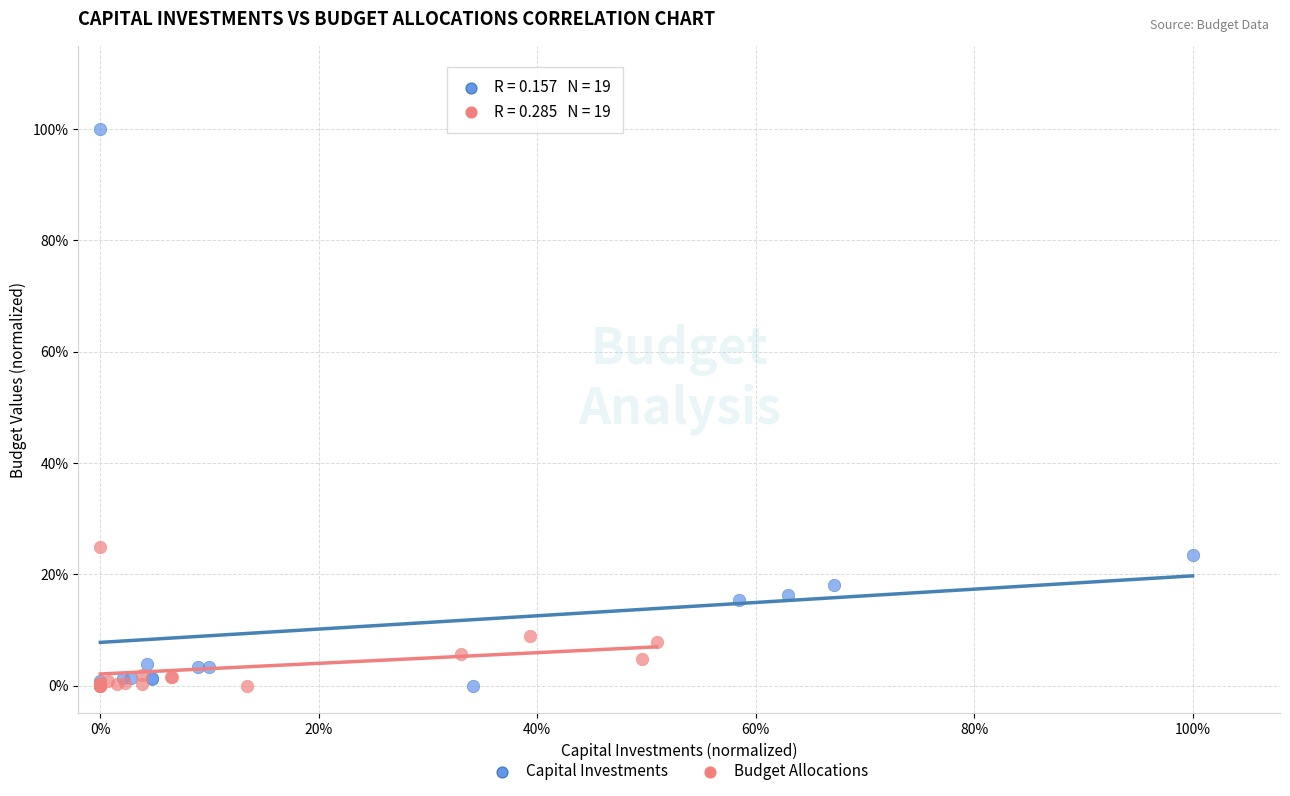

Which series has the widest spread of Y values?

Capital Investments